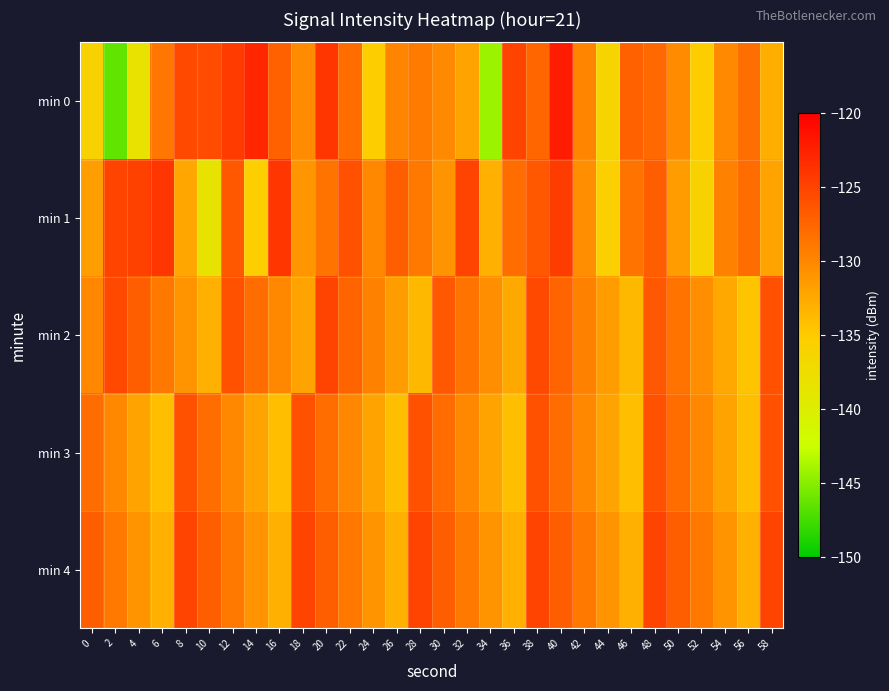

Which series changed the most between 4 and 22?

min 0